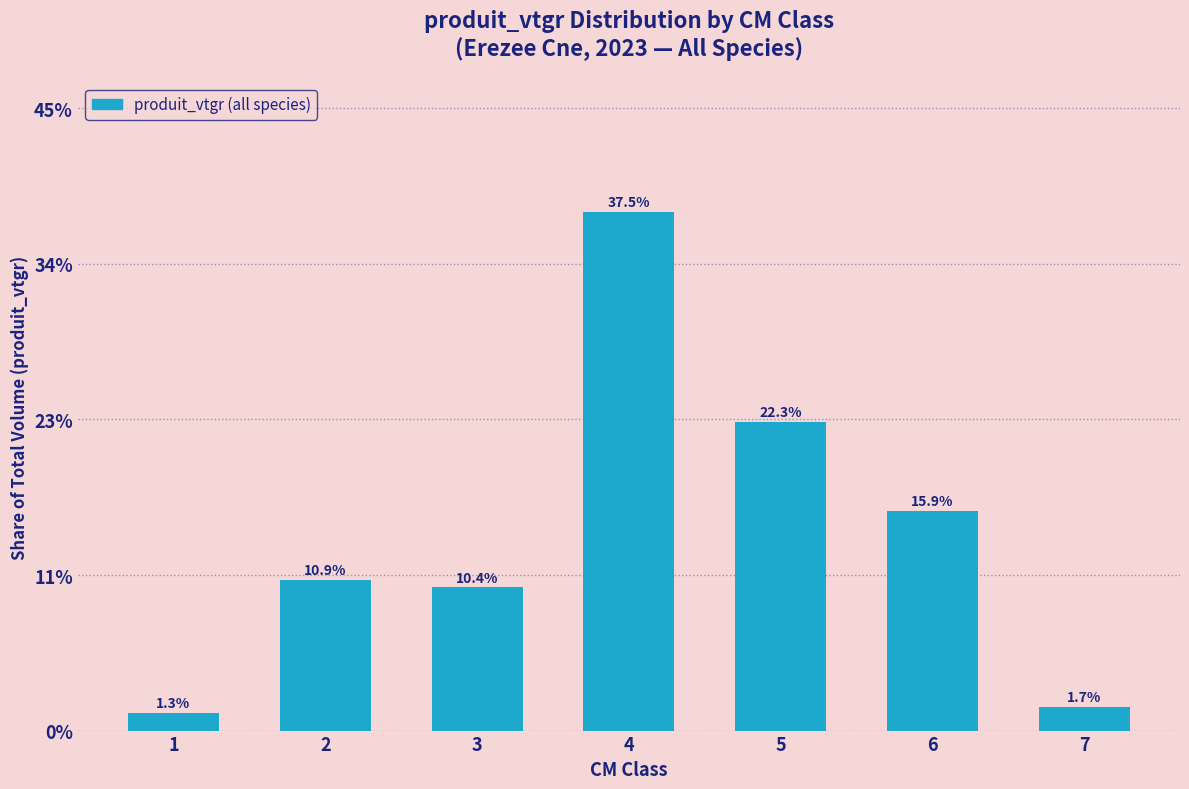

Are the bars horizontal?

No